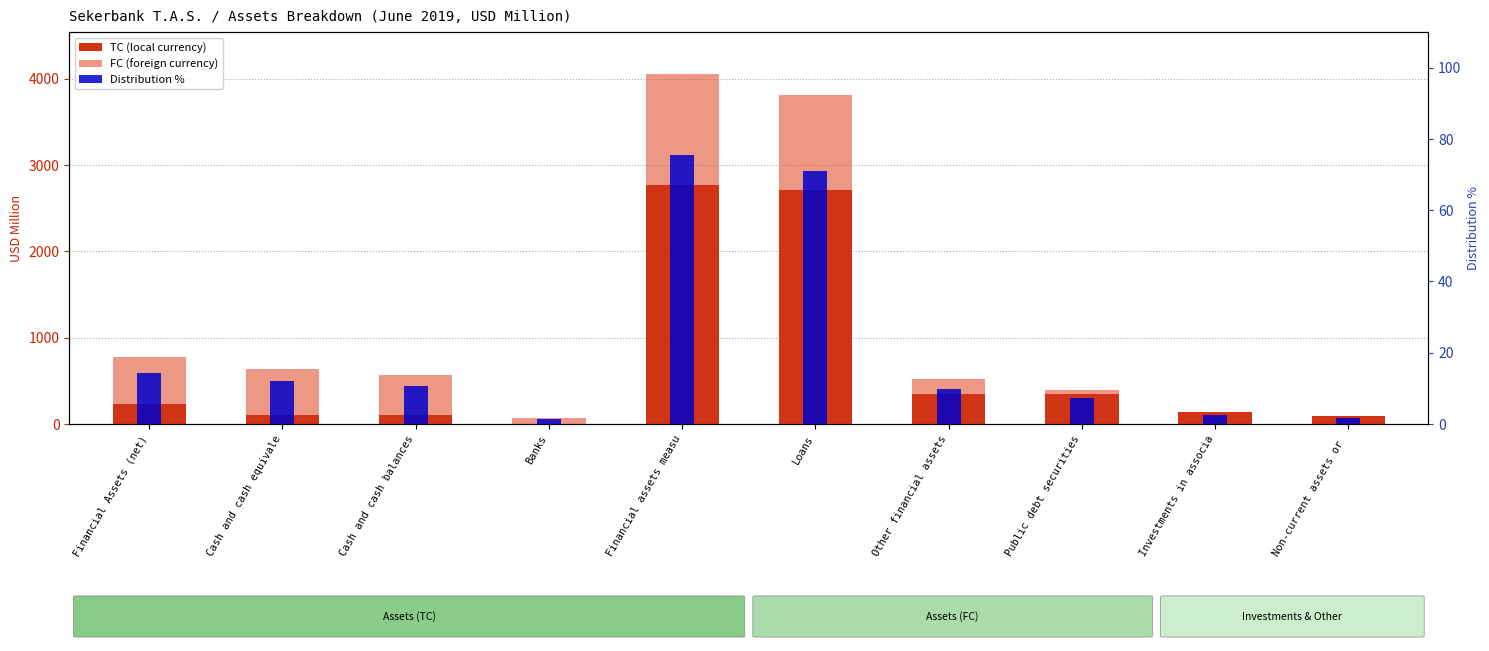

Rank the series at Cash and cash equivale from highest to lowest value.

FC (foreign currency), TC (local currency), Distribution %